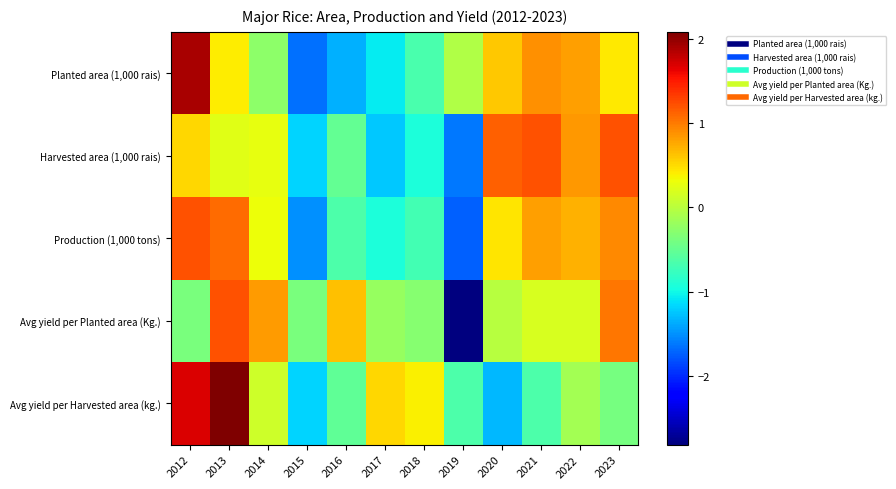

Reading left to right, list all the values displayed in this chart.

Planted area (1,000 rais): 2012=1.9	2013=0.4	2014=-0.3	2015=-1.7	2016=-1.4	2017=-1.1	2018=-0.7	2019=-0.0	2020=0.6	2021=0.9	2022=0.8	2023=0.4
Harvested area (1,000 rais): 2012=0.5	2013=0.2	2014=0.3	2015=-1.2	2016=-0.5	2017=-1.2	2018=-0.9	2019=-1.6	2020=1.1	2021=1.2	2022=0.9	2023=1.2
Production (1,000 tons): 2012=1.2	2013=1.1	2014=0.3	2015=-1.5	2016=-0.6	2017=-0.9	2018=-0.7	2019=-1.7	2020=0.5	2021=0.8	2022=0.7	2023=0.9
Avg yield per Planted area (Kg.): 2012=-0.4	2013=1.2	2014=0.8	2015=-0.4	2016=0.6	2017=-0.2	2018=-0.3	2019=-2.8	2020=-0.0	2021=0.2	2022=0.2	2023=1.0
Avg yield per Harvested area (kg.): 2012=1.7	2013=2.1	2014=0.1	2015=-1.2	2016=-0.5	2017=0.5	2018=0.4	2019=-0.7	2020=-1.3	2021=-0.7	2022=-0.1	2023=-0.4